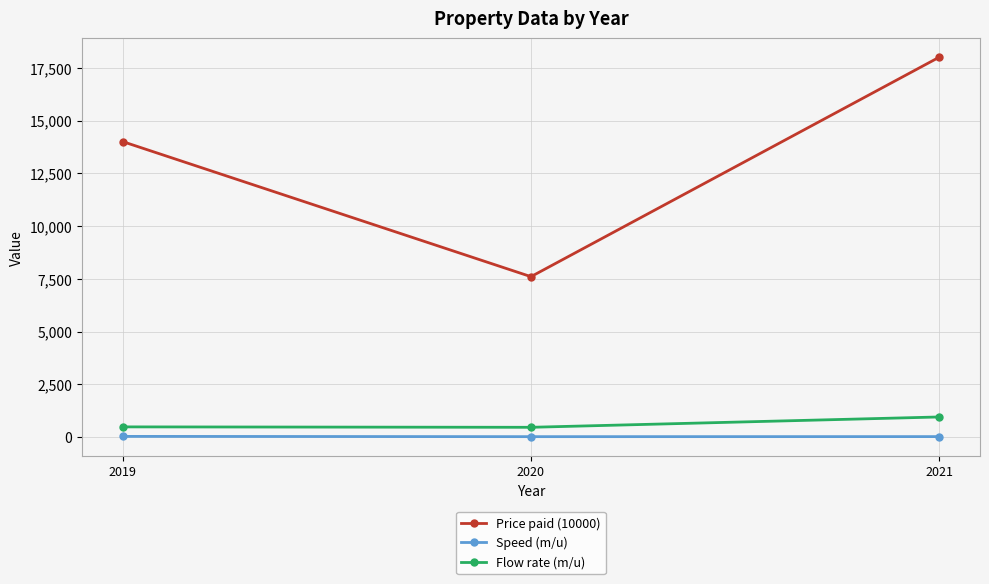

What is the value of the Price paid (10000) point at the 1st from the left?

14000.0